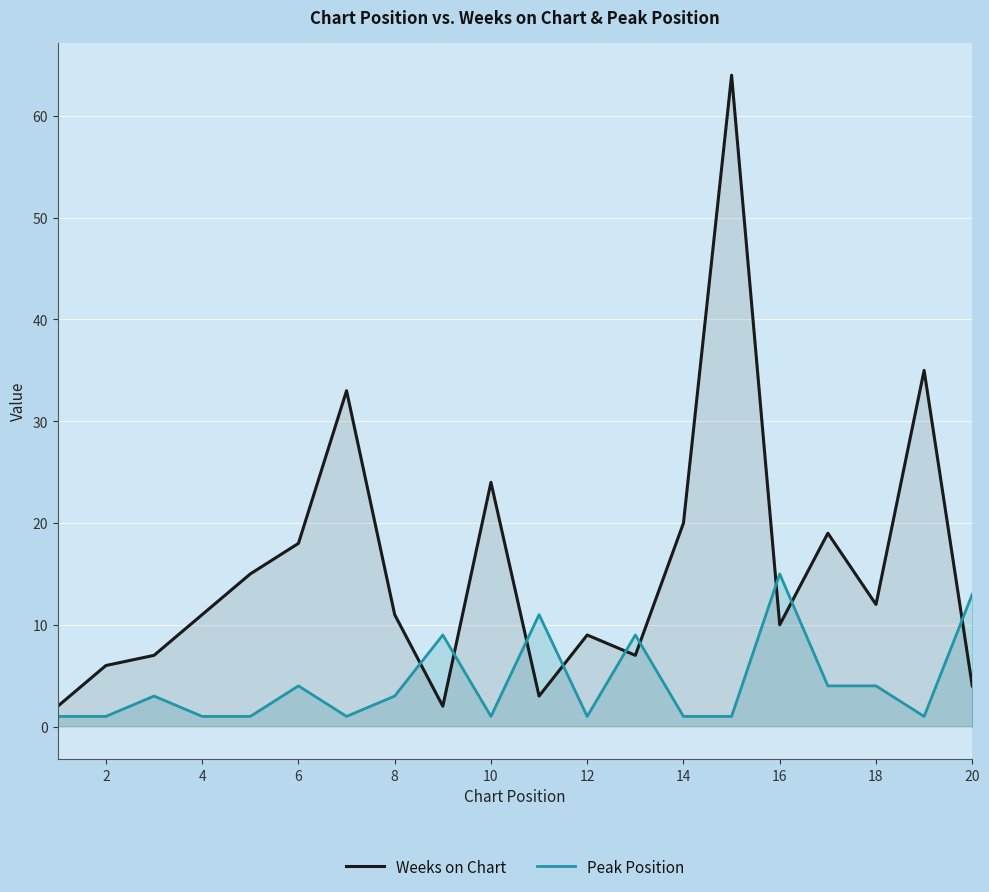

What is the difference between the second highest and minimum values in the Weeks on Chart series?

33